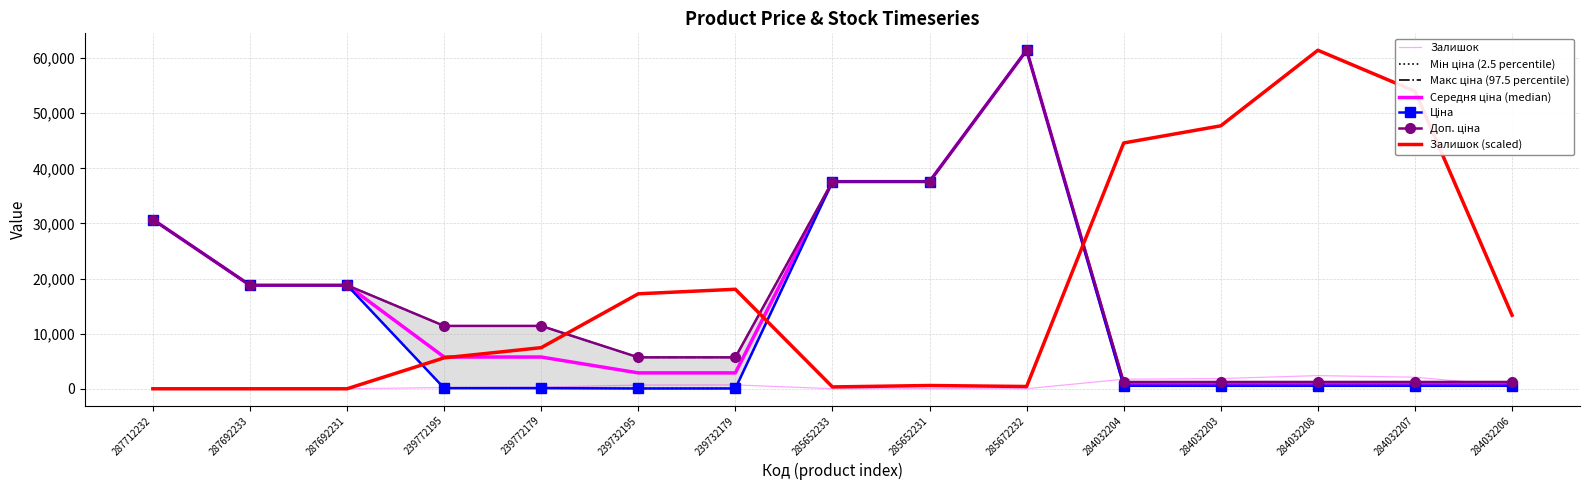

At 284032203, list the series in order from smallest to largest.

Ціна, Доп. ціна, Залишок